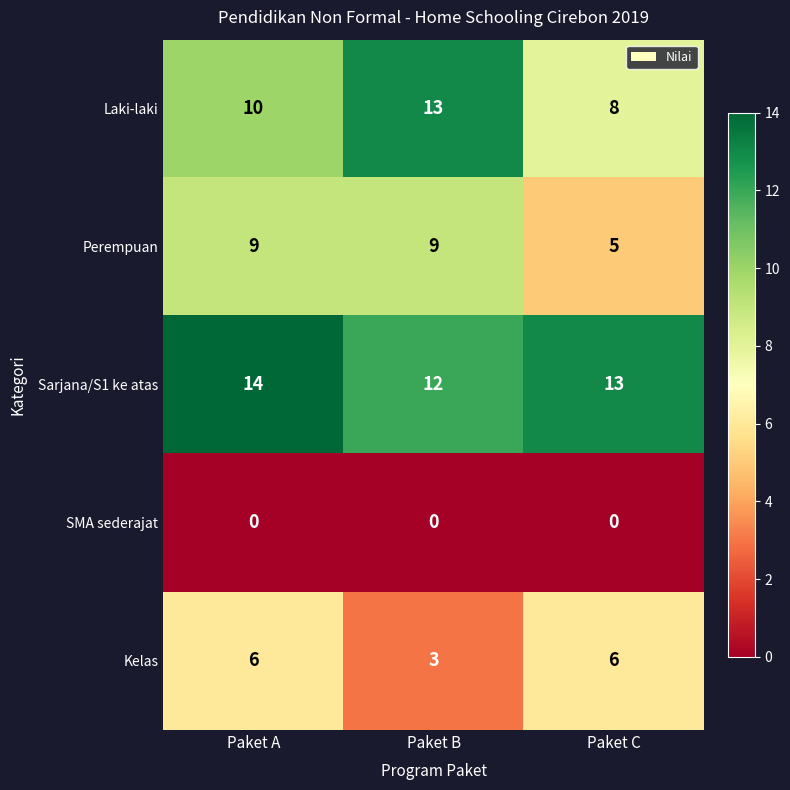

Reading left to right, list all the values displayed in this chart.

Laki-laki: Paket A=10	Paket B=13	Paket C=8
Perempuan: Paket A=9	Paket B=9	Paket C=5
Sarjana/S1 ke atas: Paket A=14	Paket B=12	Paket C=13
SMA sederajat: Paket A=0	Paket B=0	Paket C=0
Kelas: Paket A=6	Paket B=3	Paket C=6